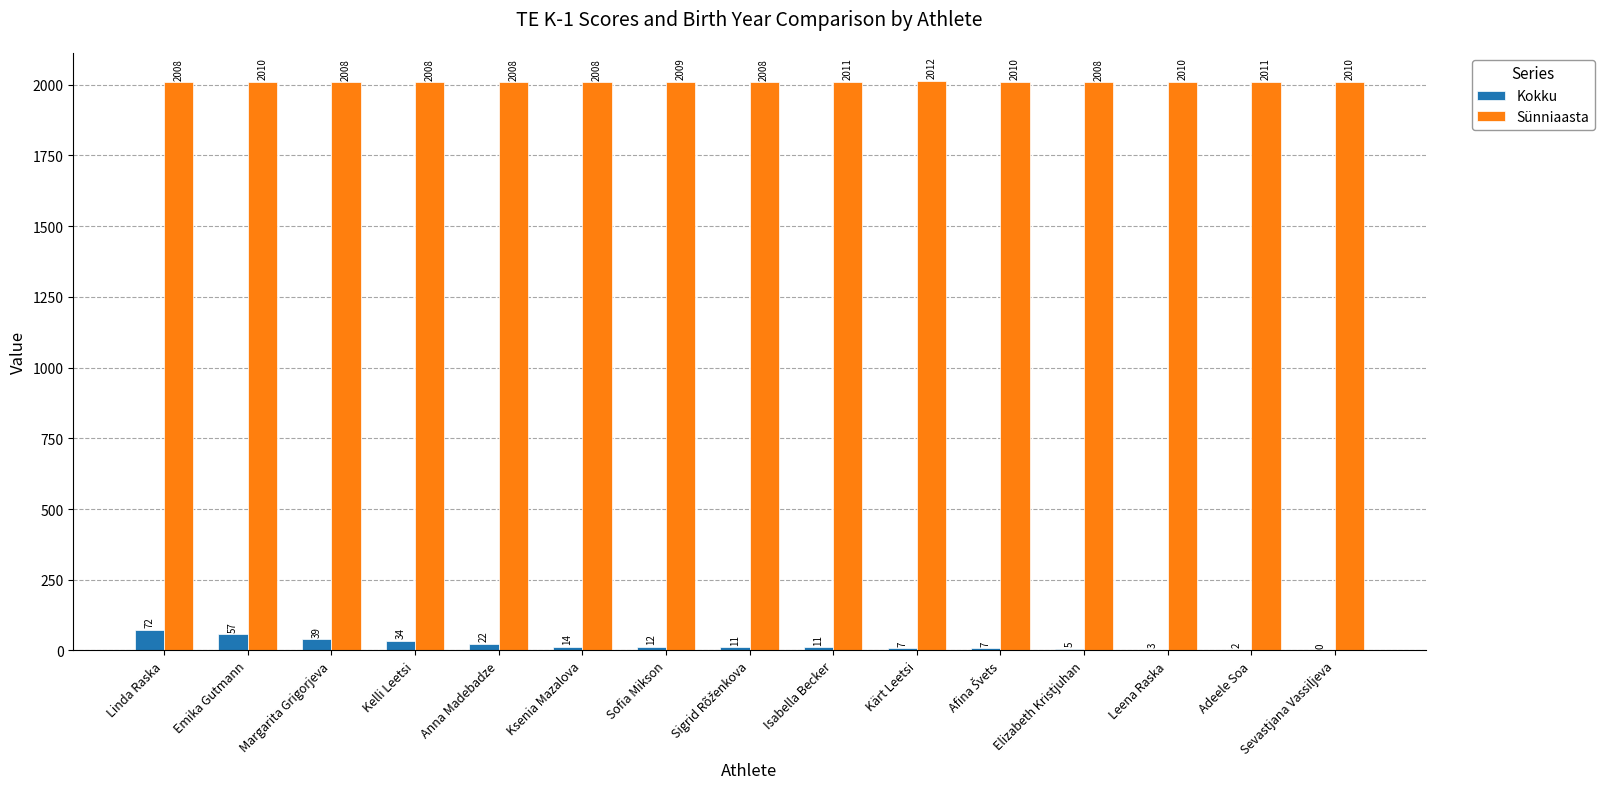

Reading left to right, extract all data points from this chart.

Kokku: 72	57	39	34	22	14	12	11	11	7	7	5	3	2	0
Sünniaasta: 2008	2010	2008	2008	2008	2008	2009	2008	2011	2012	2010	2008	2010	2011	2010